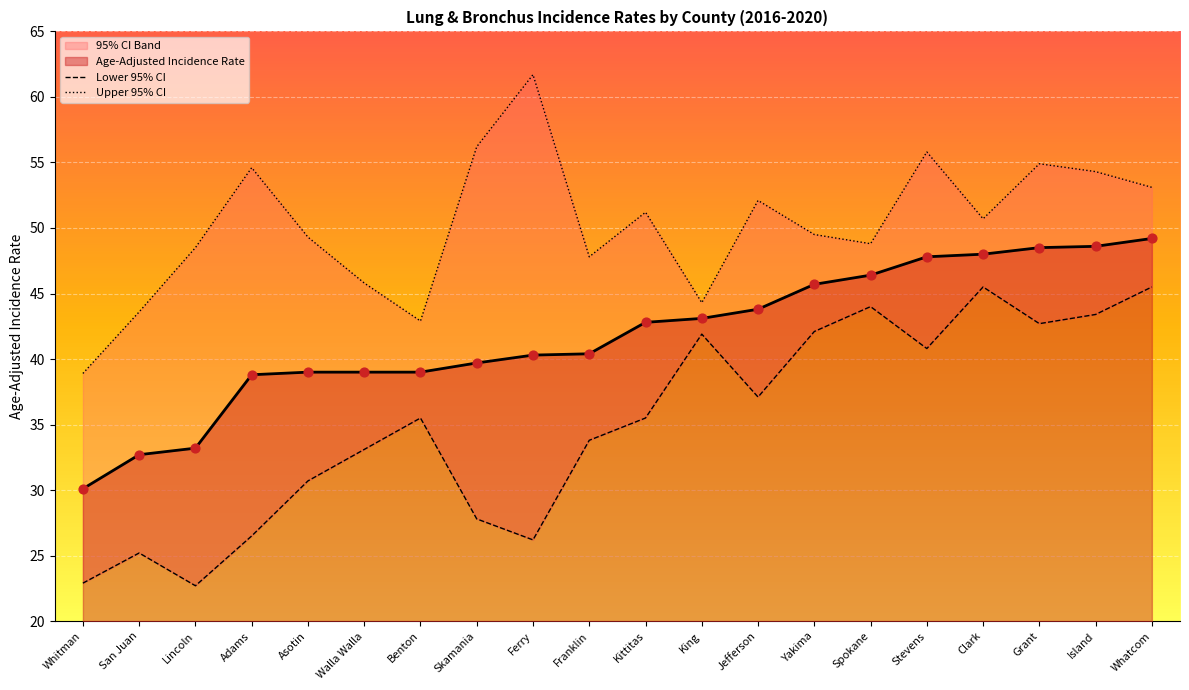

Is the value of Upper 95% CI at Spokane greater than the value of Lower 95% CI at Skamania?

Yes